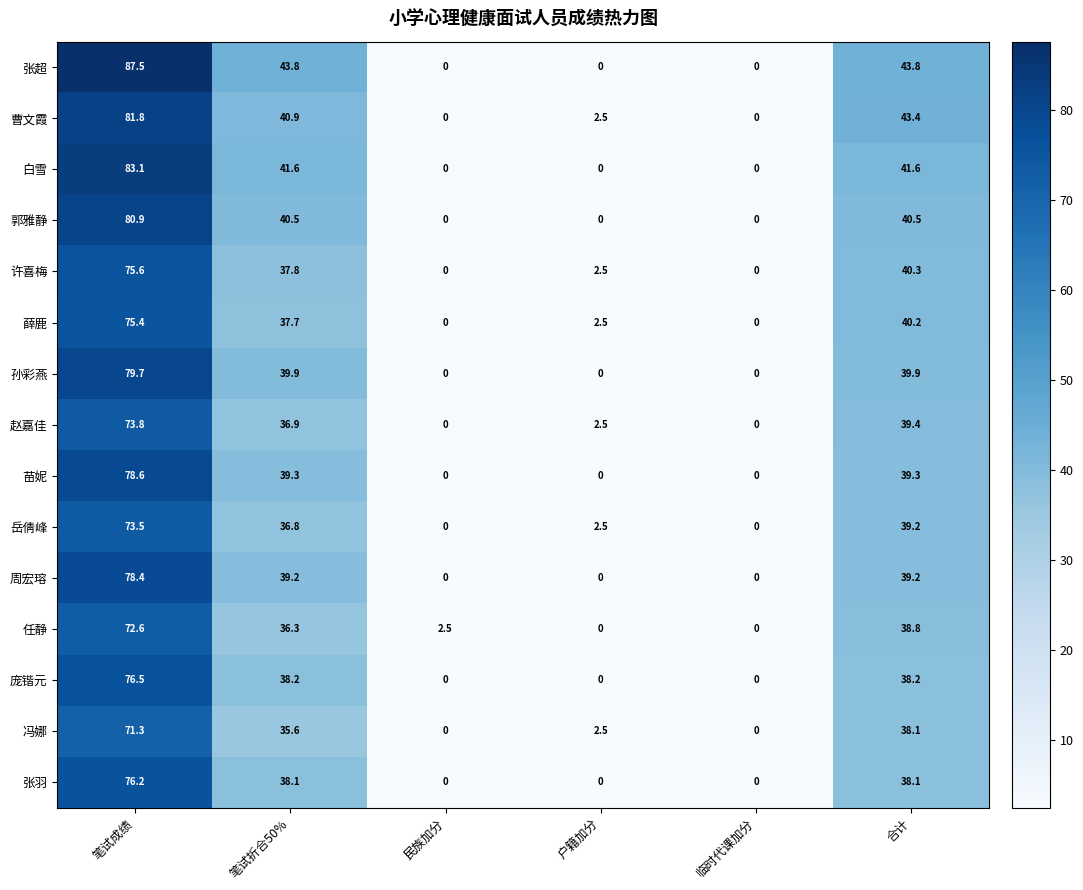

Rank the series by their maximum value, from highest to lowest.

张超, 白雪, 曹文霞, 郭雅静, 孙彩燕, 苗妮, 周宏瑢, 庞锴元, 张羽, 许喜梅, 薛鹿, 赵嘉佳, 岳倩峰, 任静, 冯娜